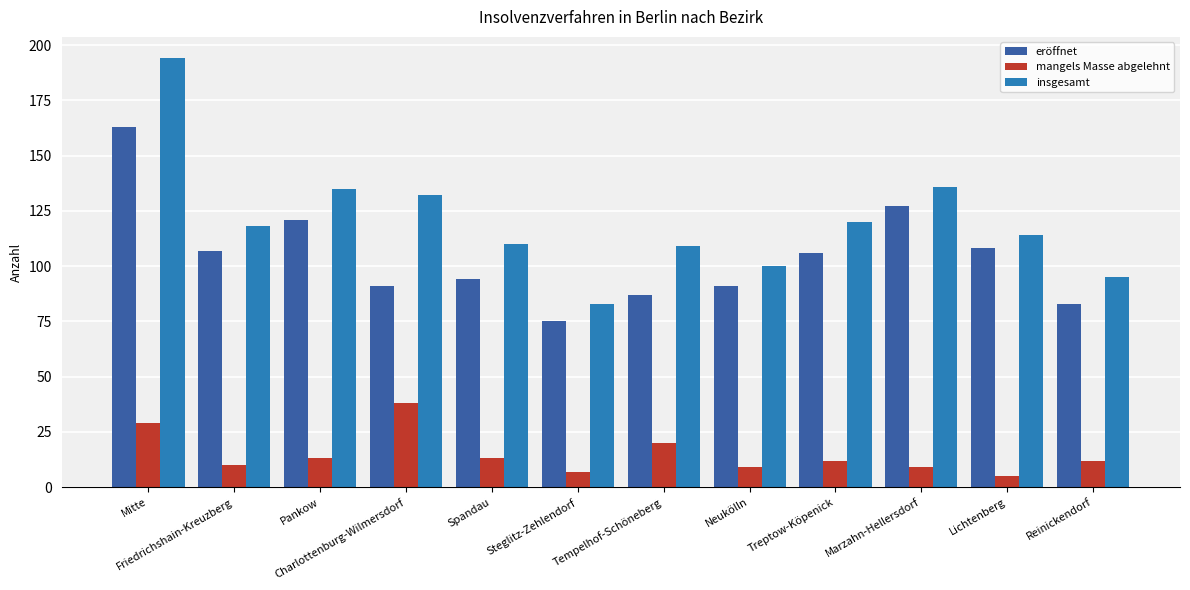

Reading left to right, extract all data points from this chart.

eröffnet: Mitte=163	Friedrichshain-Kreuzberg=107	Pankow=121	Charlottenburg-Wilmersdorf=91	Spandau=94	Steglitz-Zehlendorf=75	Tempelhof-Schöneberg=87	Neukölln=91	Treptow-Köpenick=106	Marzahn-Hellersdorf=127	Lichtenberg=108	Reinickendorf=83
mangels Masse abgelehnt: Mitte=29	Friedrichshain-Kreuzberg=10	Pankow=13	Charlottenburg-Wilmersdorf=38	Spandau=13	Steglitz-Zehlendorf=7	Tempelhof-Schöneberg=20	Neukölln=9	Treptow-Köpenick=12	Marzahn-Hellersdorf=9	Lichtenberg=5	Reinickendorf=12
insgesamt: Mitte=194	Friedrichshain-Kreuzberg=118	Pankow=135	Charlottenburg-Wilmersdorf=132	Spandau=110	Steglitz-Zehlendorf=83	Tempelhof-Schöneberg=109	Neukölln=100	Treptow-Köpenick=120	Marzahn-Hellersdorf=136	Lichtenberg=114	Reinickendorf=95